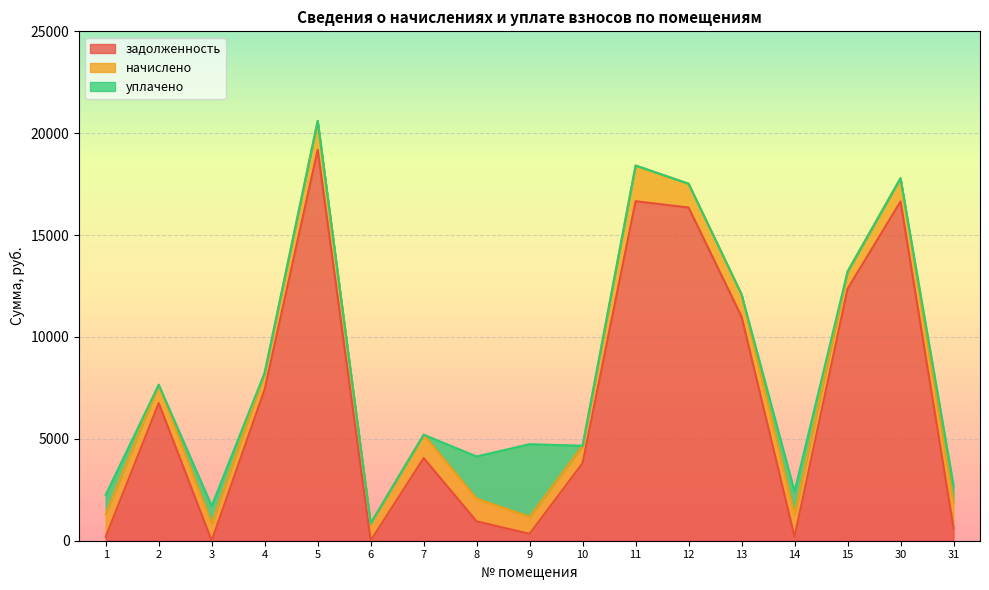

What is the sum of the задолженность values at 4 and 14?

7623.4